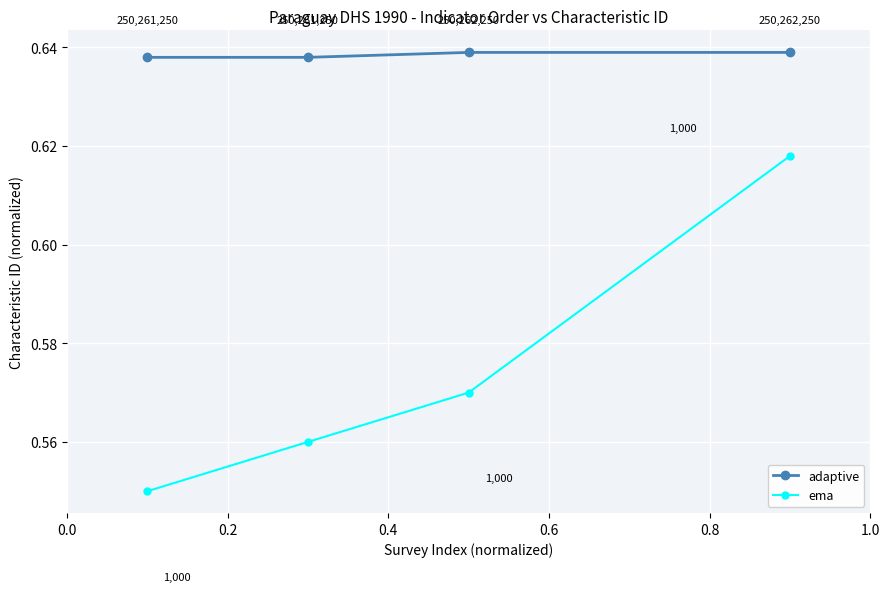

Is this an area chart (filled region under the line)?

No